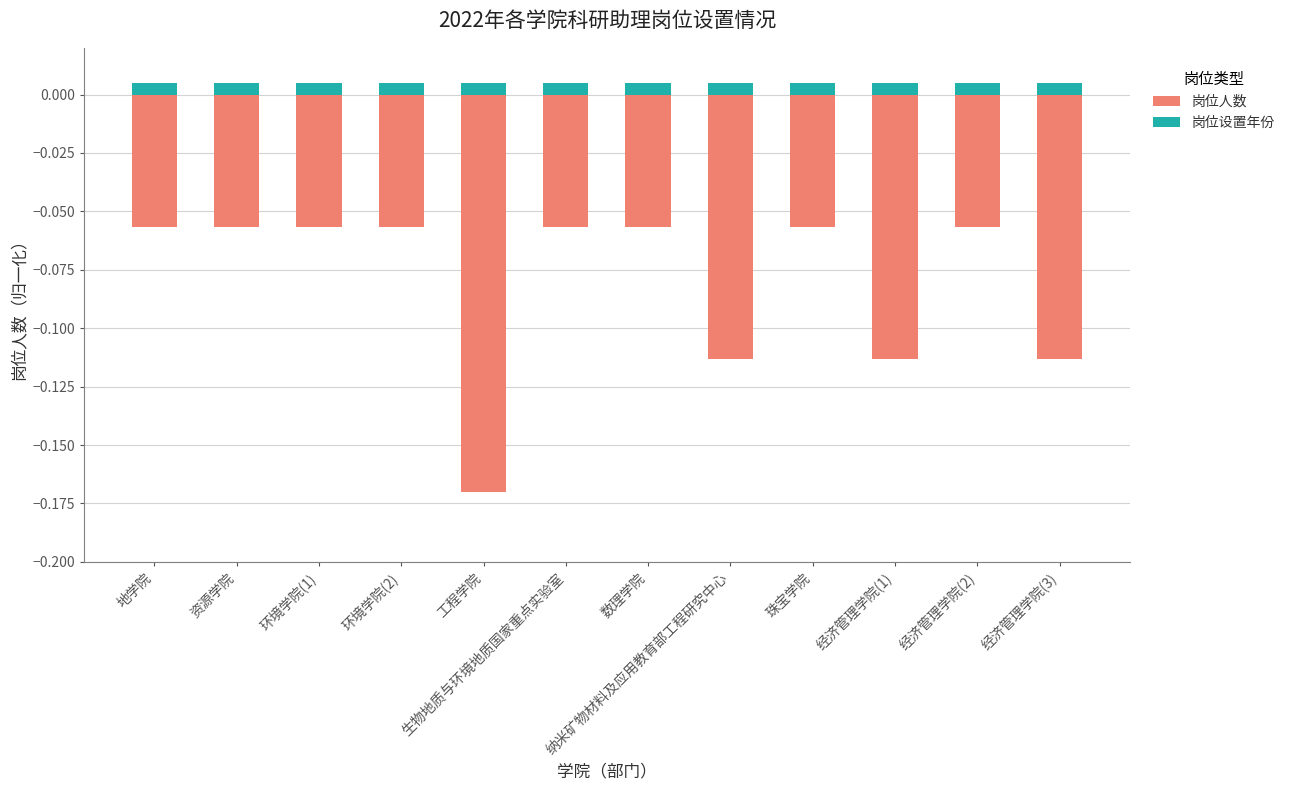

The 岗位人数 series shows -0.1 at 珠宝学院. True or false?

True